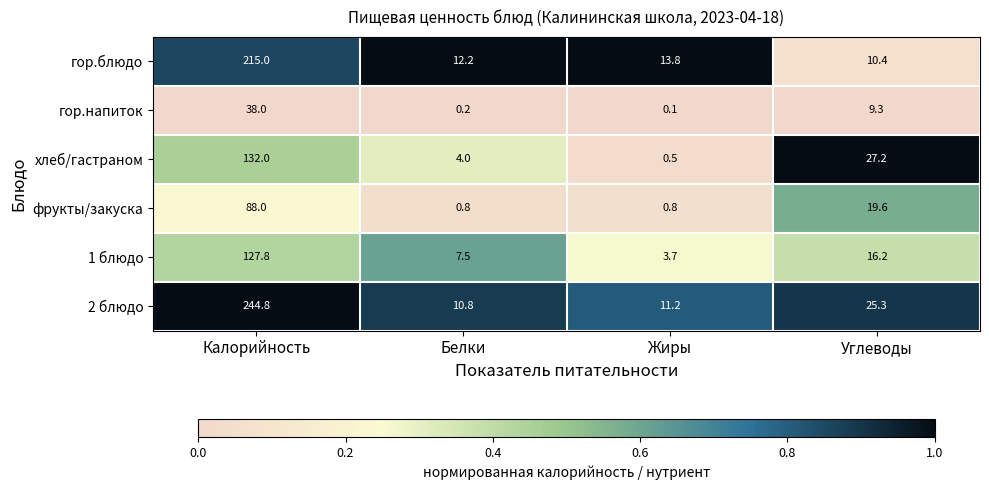

Reading left to right, extract all data points from this chart.

гор.блюдо: 215.0	12.2	13.8	10.4
гор.напиток: 38.0	0.2	0.1	9.3
хлеб/гастраном: 132.0	4.0	0.5	27.2
фрукты/закуска: 88.0	0.8	0.8	19.6
1 блюдо: 127.8	7.5	3.7	16.2
2 блюдо: 244.8	10.8	11.2	25.3